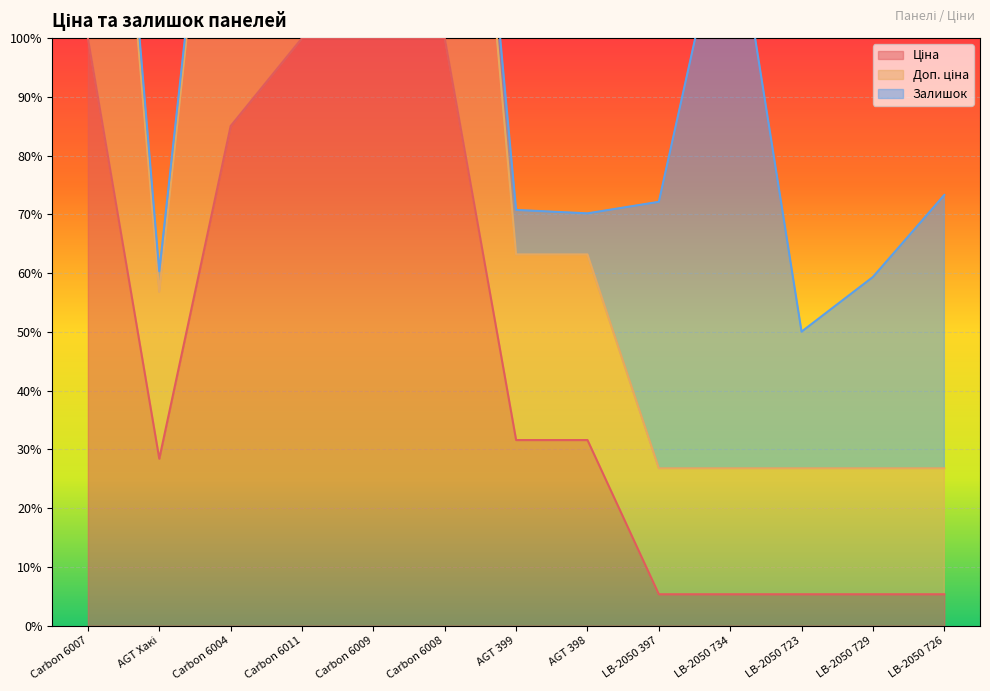

What is the value of the Ціна point at the 2nd from the left?

28.4